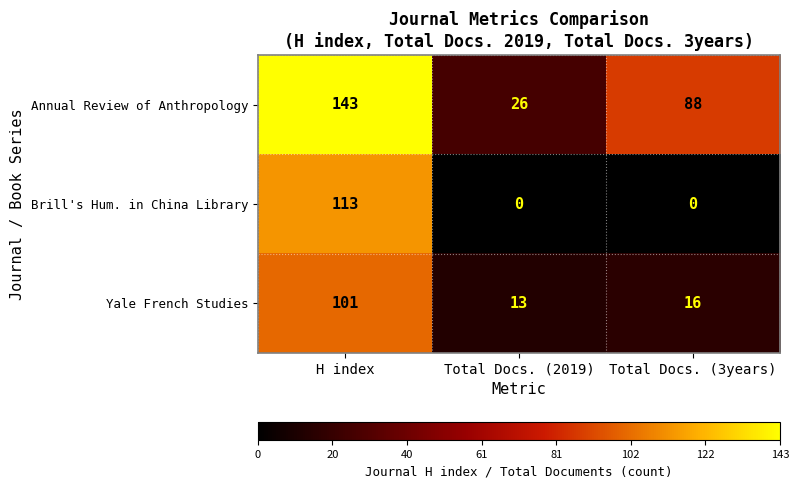

Count the Brill's Hum. in China Library values in the range 0 to 113.

3